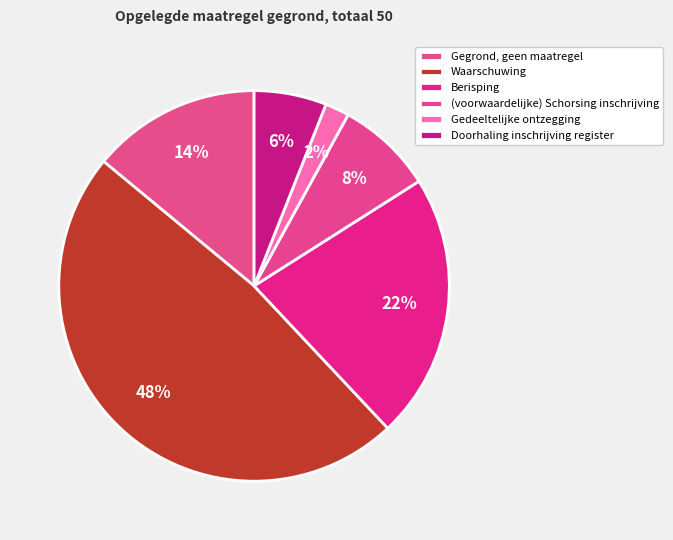

Which slice is the largest?

Waarschuwing